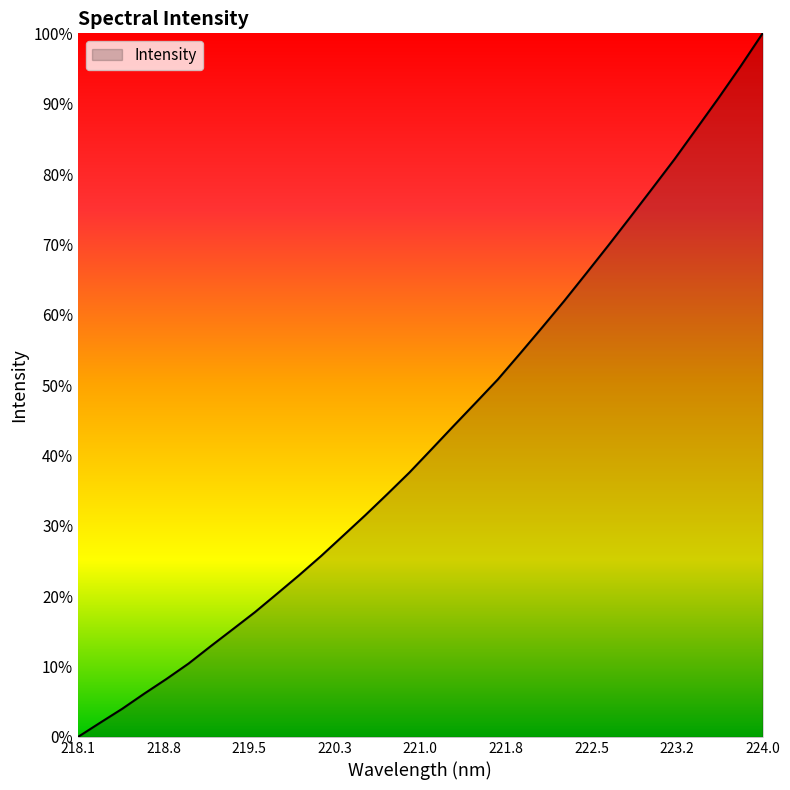

Does the chart have visible grid lines?

No